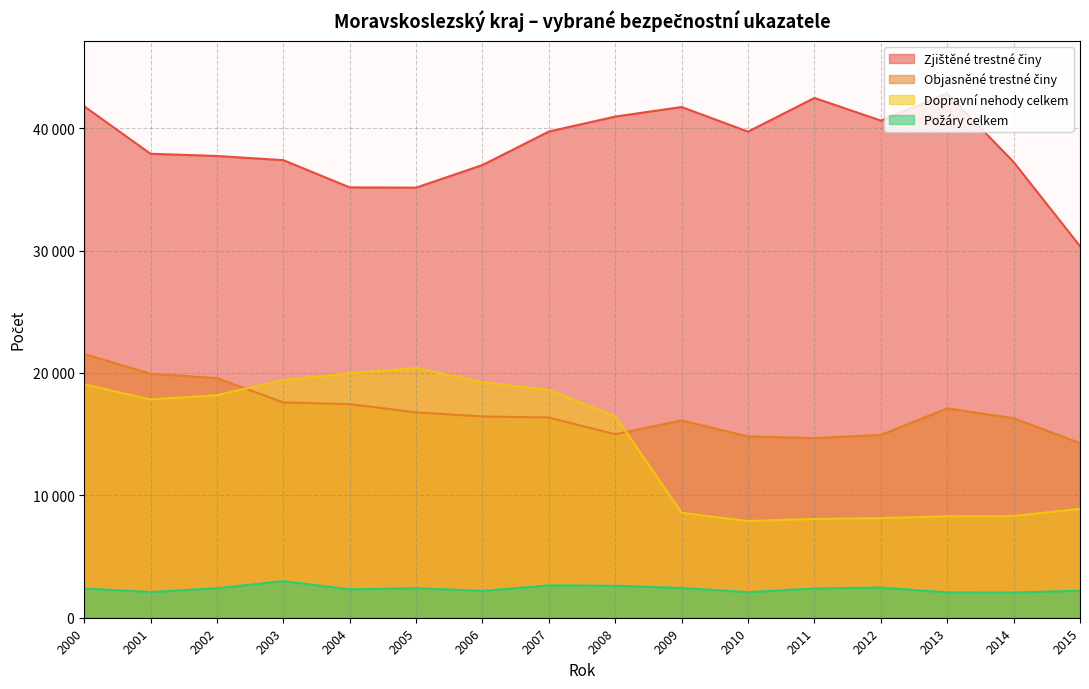

Which series has the largest range (max minus min)?

Dopravní nehody celkem